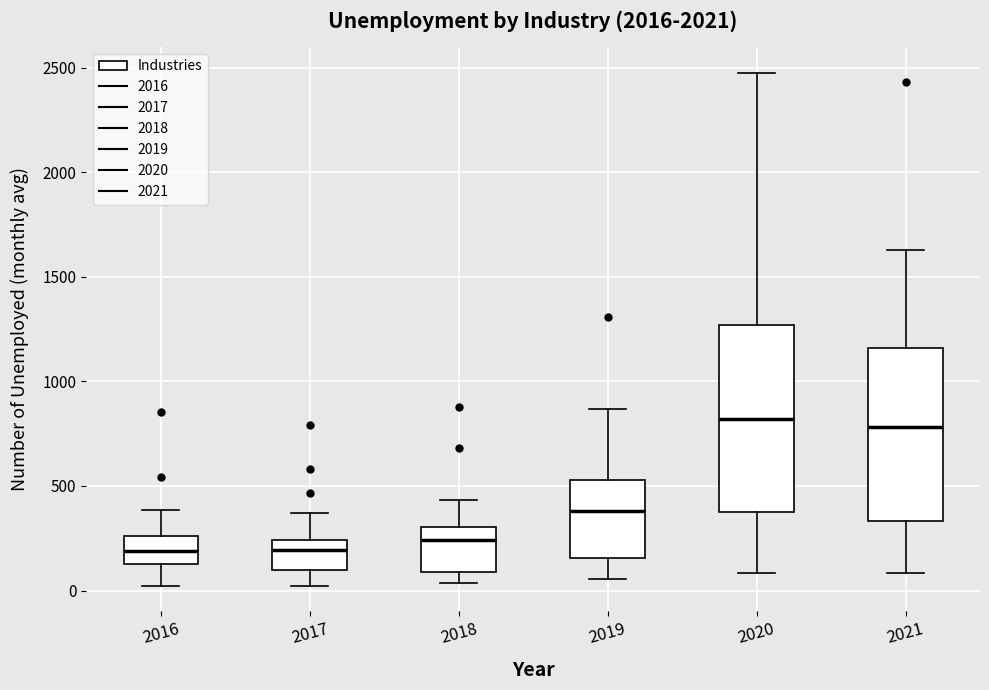

Reading left to right, read every box against the y-axis: the position of its median line, the range the box covers, and the ends of its whiskers. The values are not printed on the chart, so give them approximately, as read against the axis.

2016: median 200, box 150 to 250, whiskers 0 to 400
2017: median 200, box 100 to 250, whiskers 0 to 350
2018: median 250, box 100 to 300, whiskers 50 to 450
2019: median 400, box 150 to 550, whiskers 50 to 850
2020: median 800, box 400 to 1250, whiskers 100 to 2500
2021: median 800, box 350 to 1150, whiskers 100 to 1650